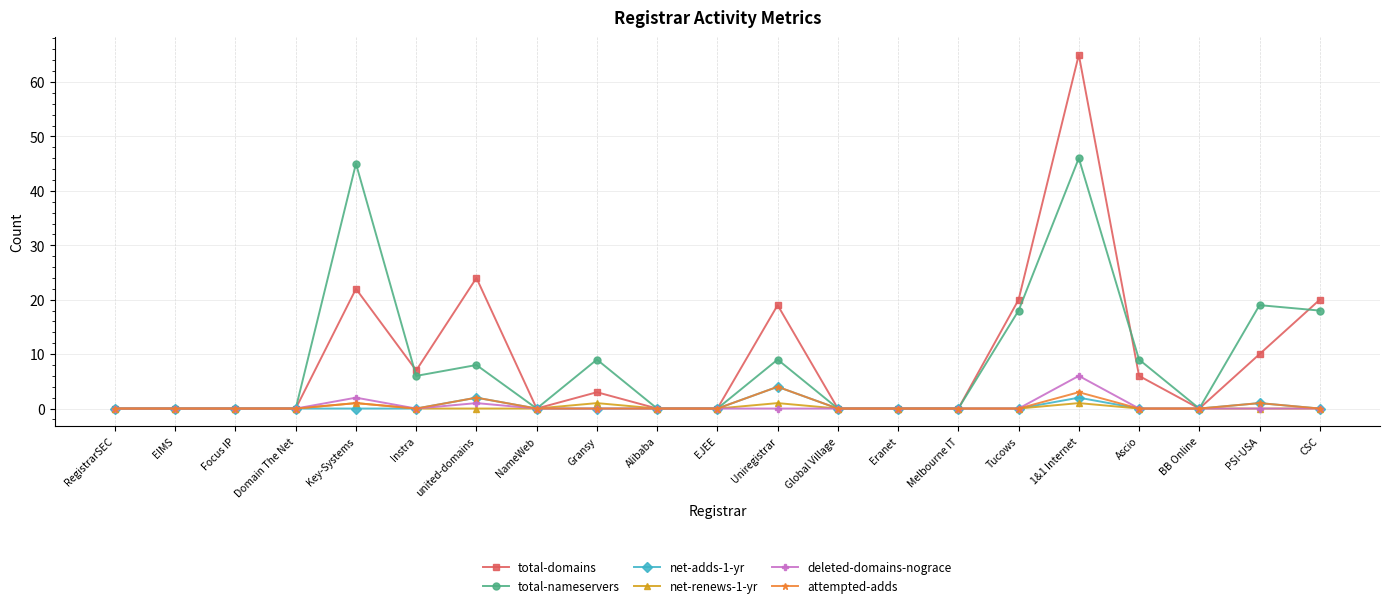

True or false: total-nameservers has more than 0 interior local peaks.

True